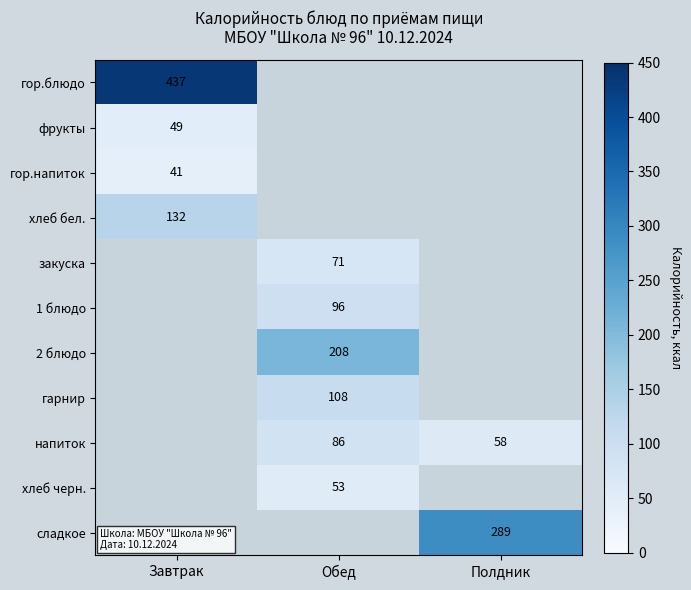

Is it true that закуска equals 71 at Обед?

True